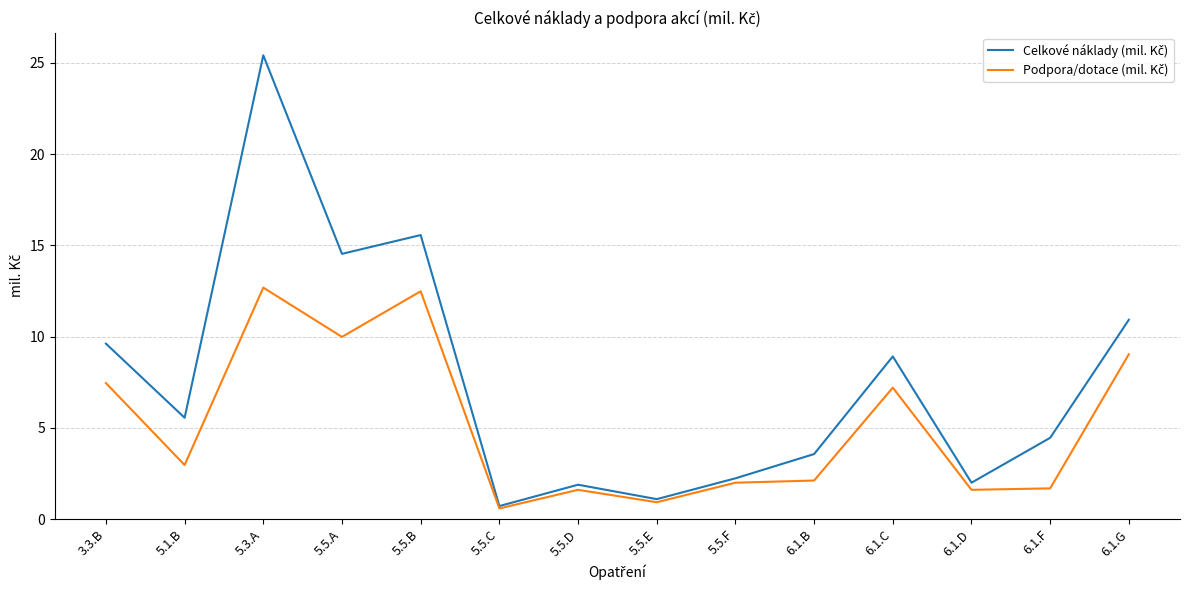

What is the spread (max minus min) of values at 3.3.B?

2.2